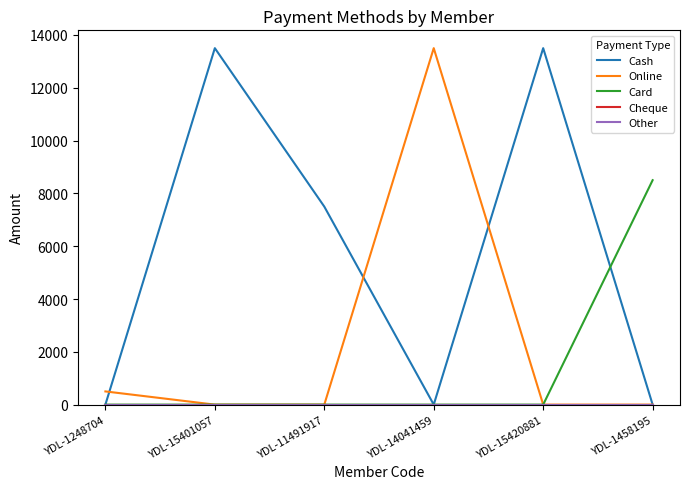

What is the difference between the highest and lowest values at YDL-15420881?

13500